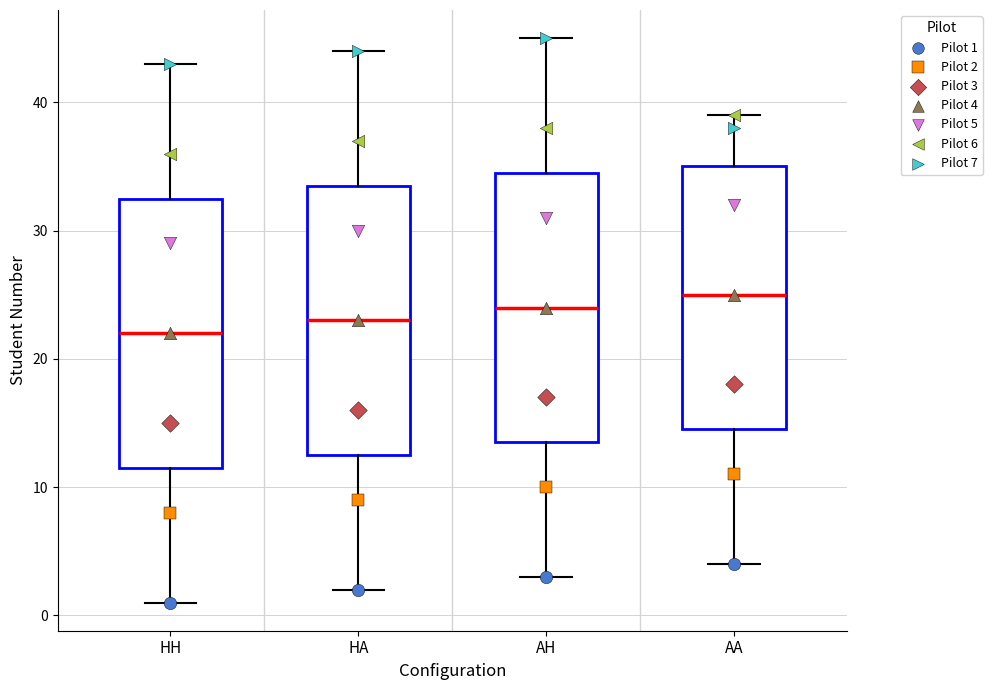

Where does the median line of the box for HH sit on the y-axis? The values are not printed on the chart, so give them approximately, as read against the axis.

22